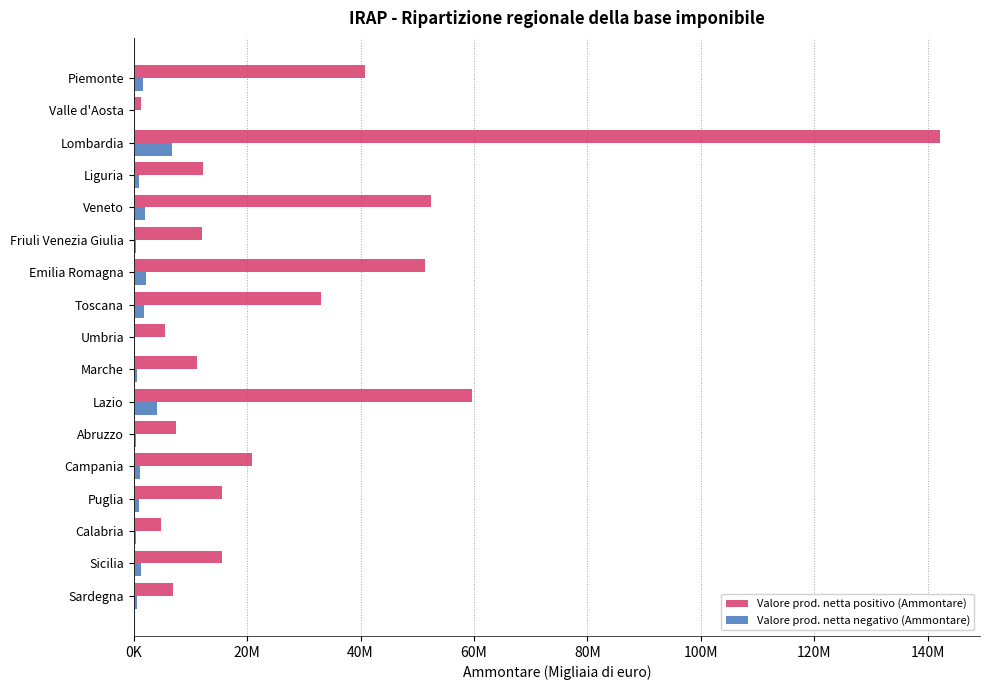

What are all the series names shown in the legend?

Valore prod. netta positivo (Ammontare), Valore prod. netta negativo (Ammontare)